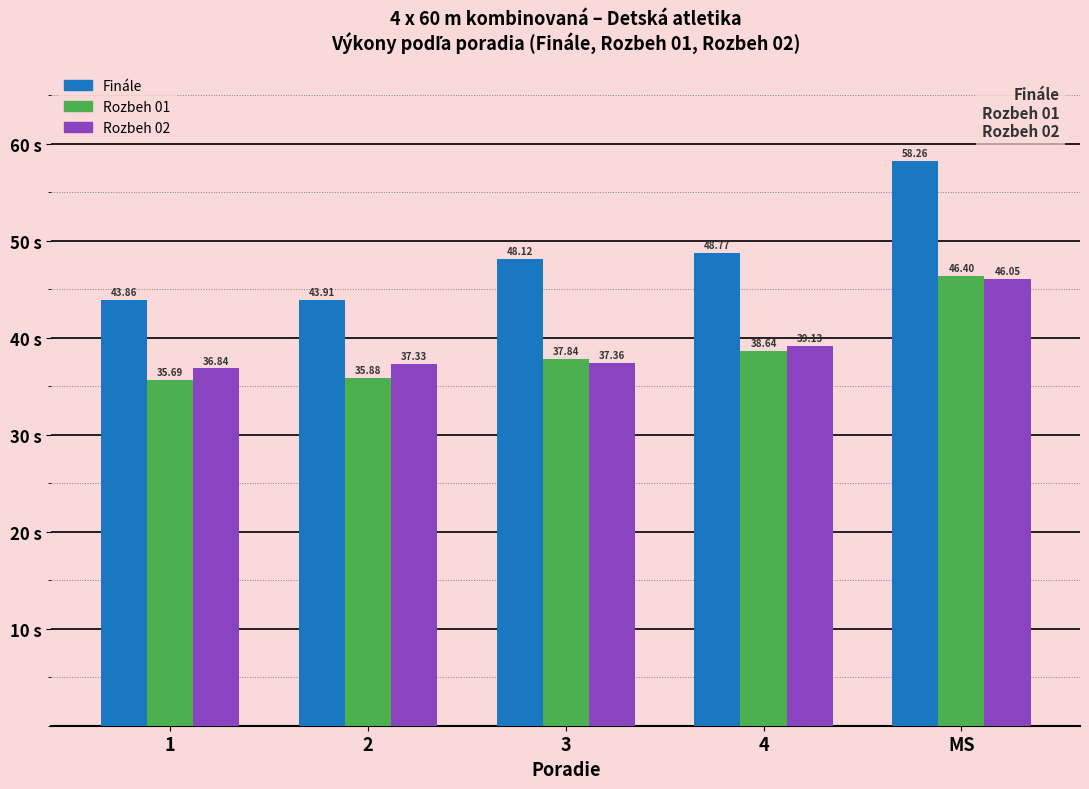

What is the label of the 5th bar from the left?

MS